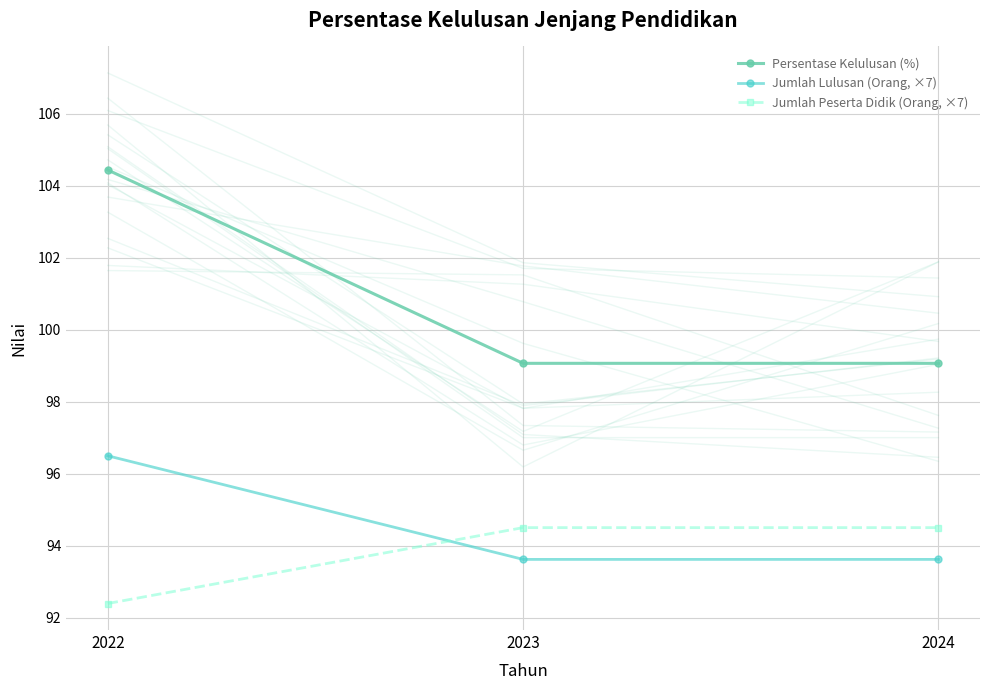

What is the difference between the maximum and second lowest values in the Persentase Kelulusan (%) series?

5.4